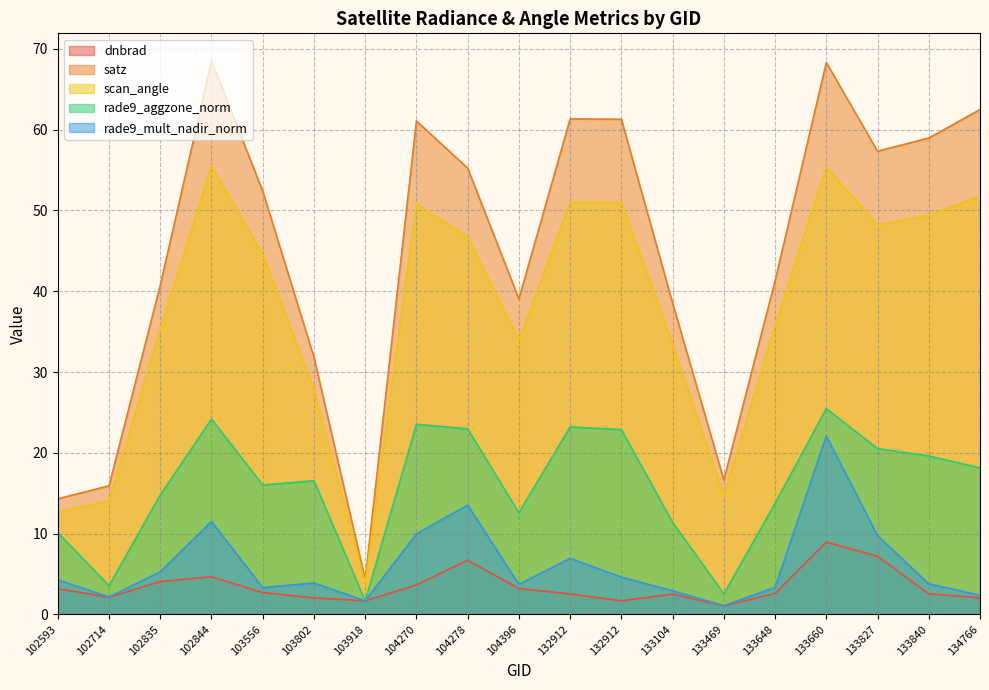

Does the chart have visible grid lines?

Yes